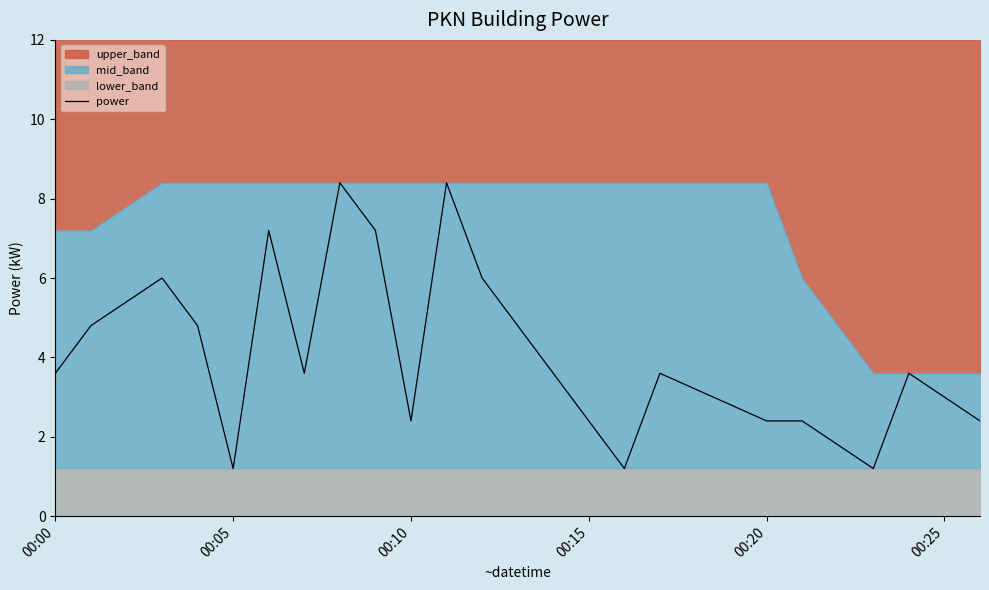

What is the highest value of the power series?

8.4